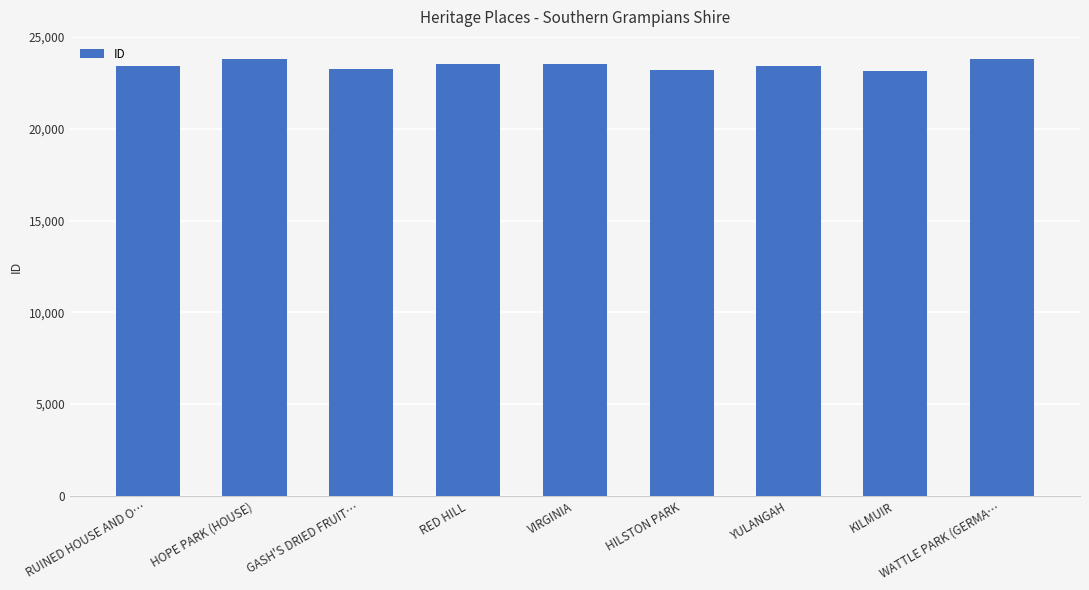

Count the number of data series in this chart.

1